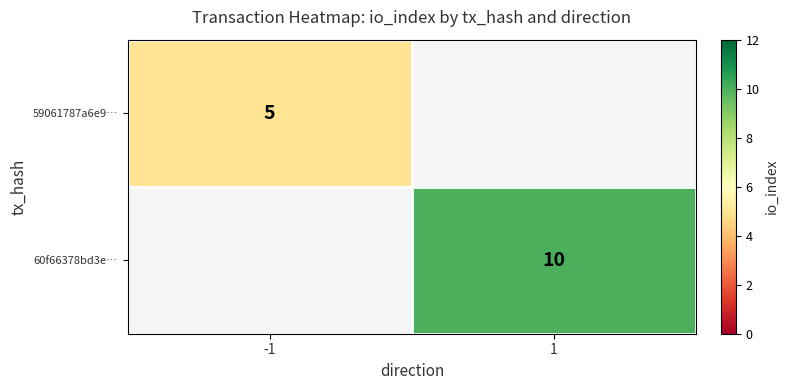

What is the total value across all series at -1?

5